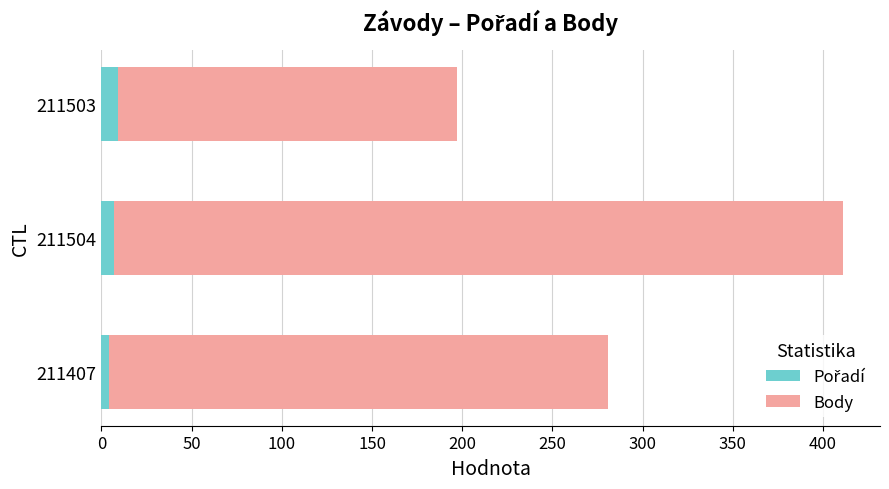

At which category is the sum across all series the highest?

211504